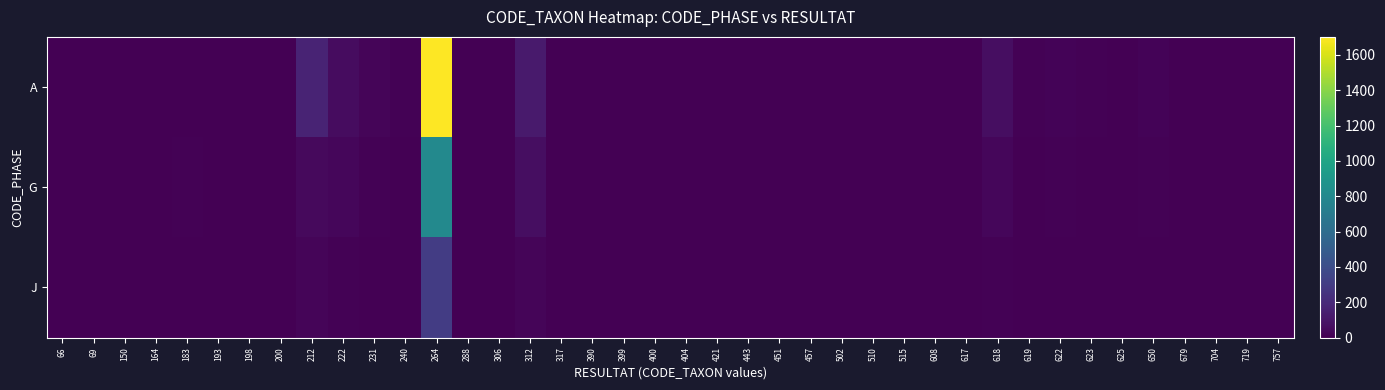

List the series in order of their overall mean, lowest first.

J, G, A